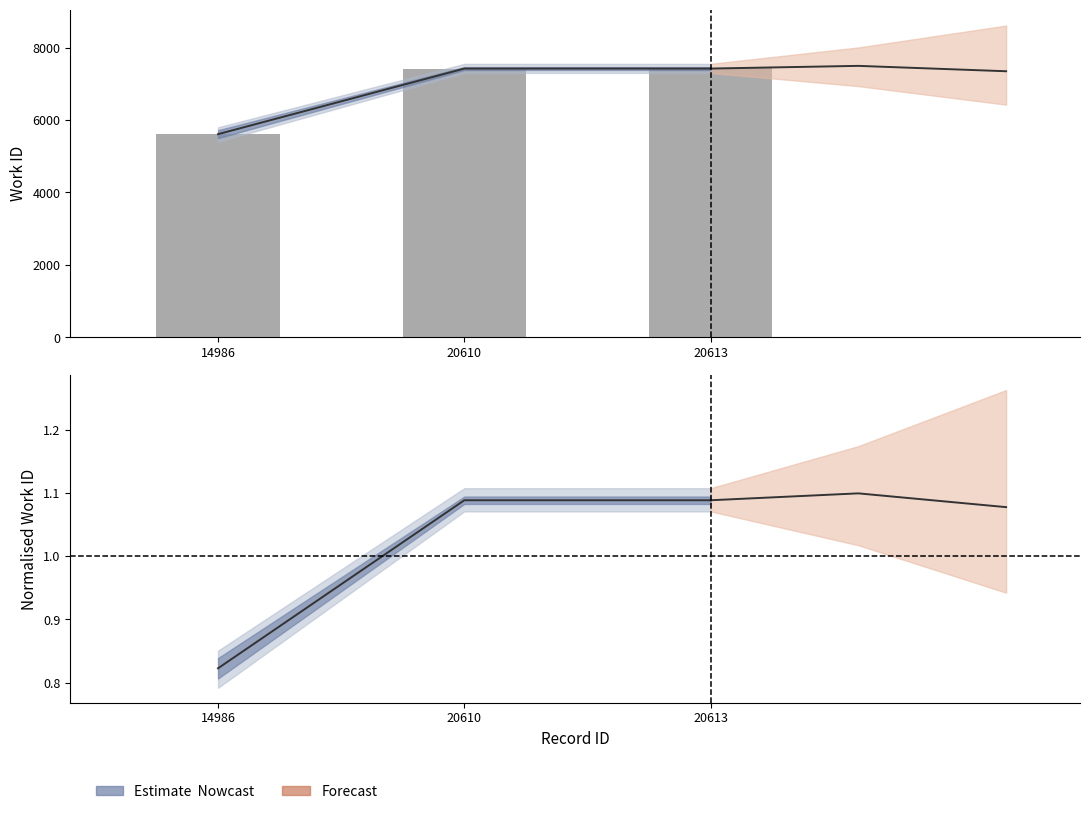

Count the number of categories in the chart.

3